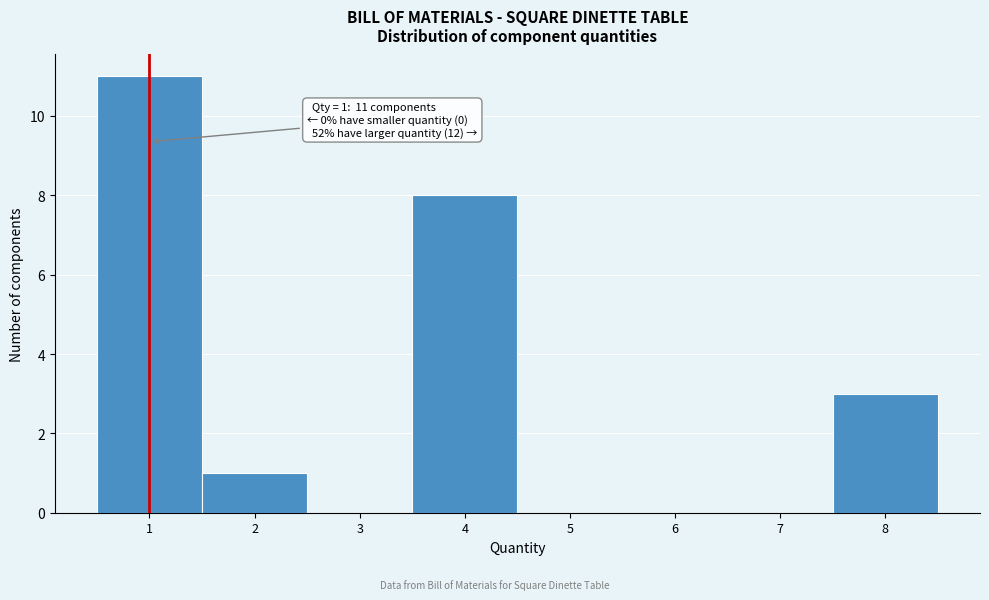

Over which range of the x-axis is the bar tallest?

0.5 to 1.5